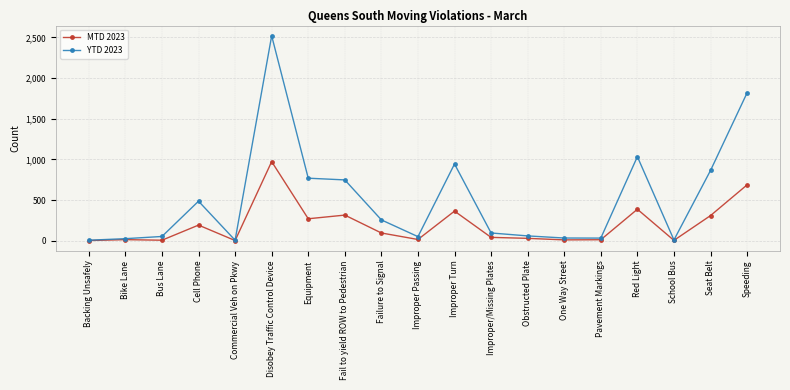

True or false: YTD 2023 has more than 1 points higher than both neighbors.

True